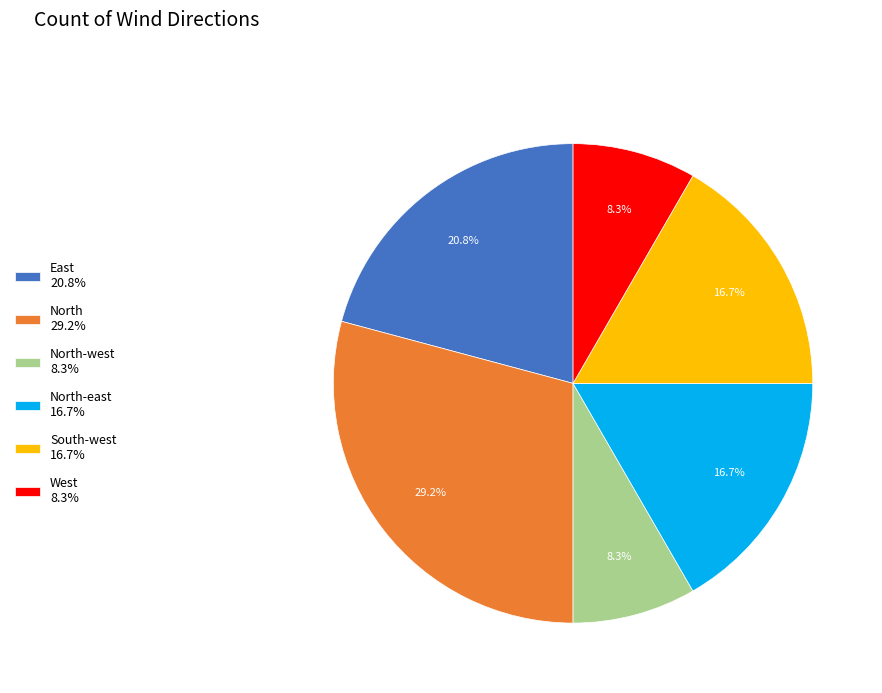

Which has a higher value, North-east 16.7% or East 20.8%?

East 20.8%